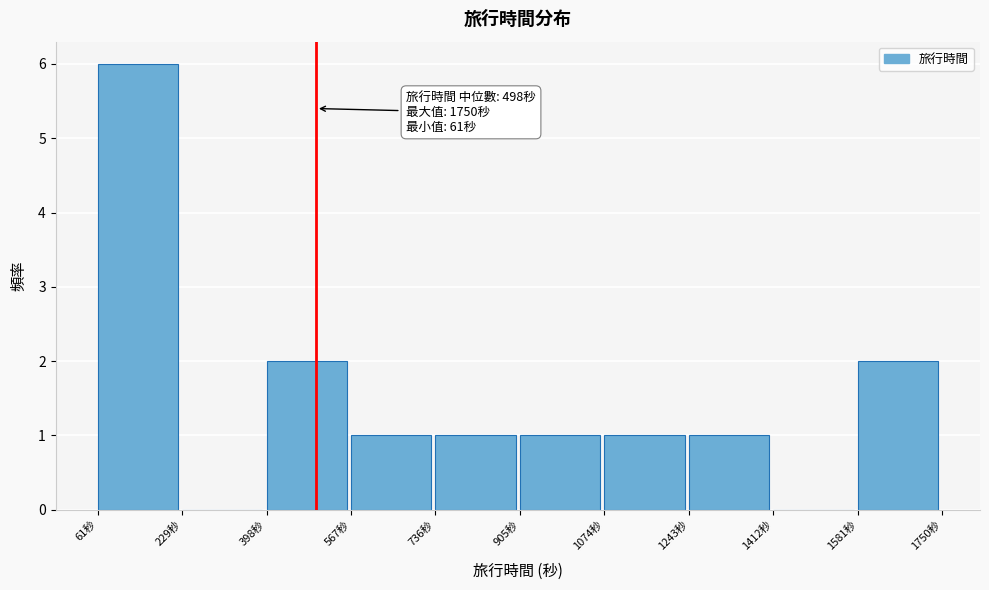

Over which range of the x-axis is the bar tallest?

60 to 220